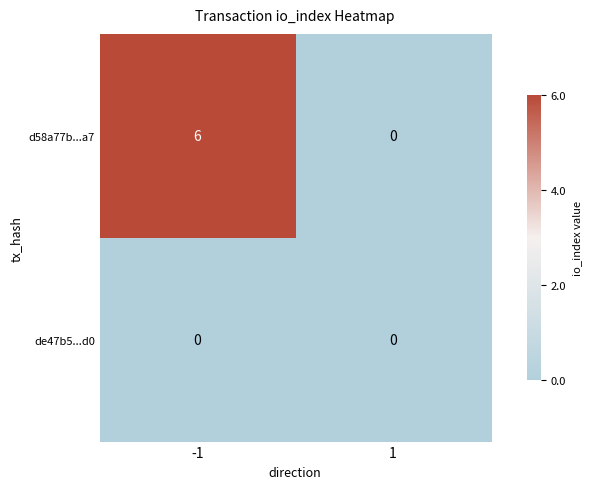

Between -1 and 1, which series saw the biggest shift?

d58a77b...a7